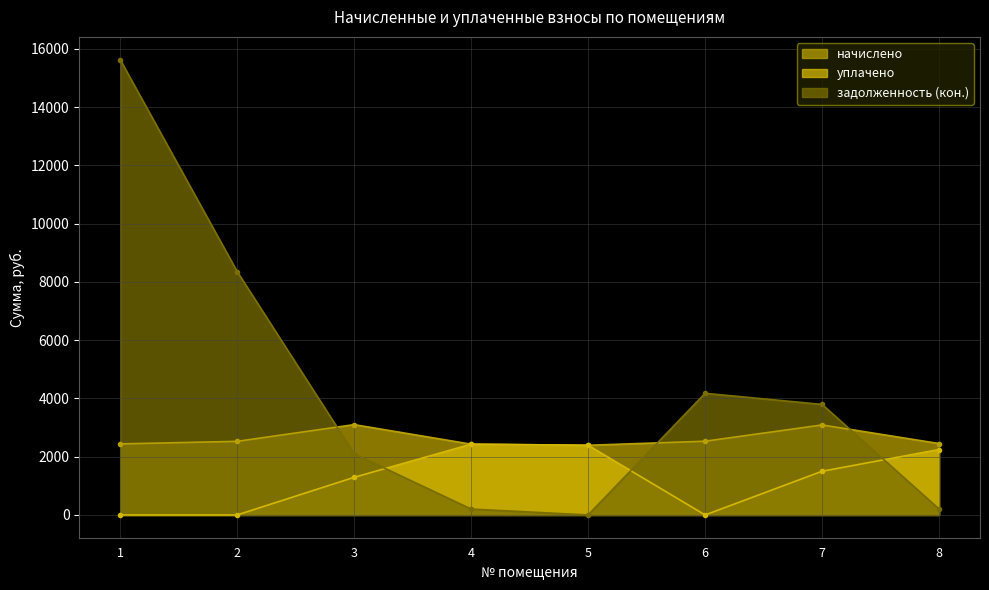

What are all the series names shown in the legend?

начислено, уплачено, задолженность (кон.)